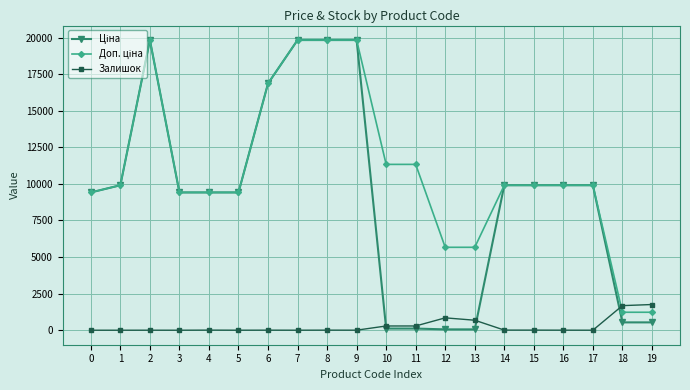

True or false: Залишок has more than 0 interior local peaks.

True